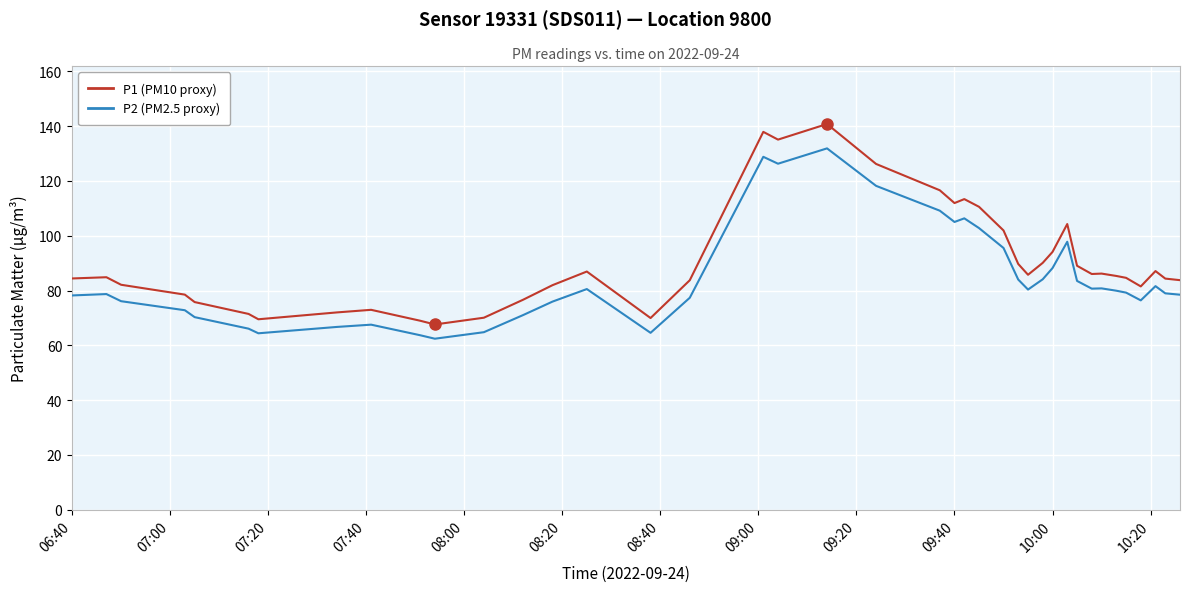

Rank the series by their maximum value, from lowest to highest.

P2 (PM2.5), P1 (PM10)